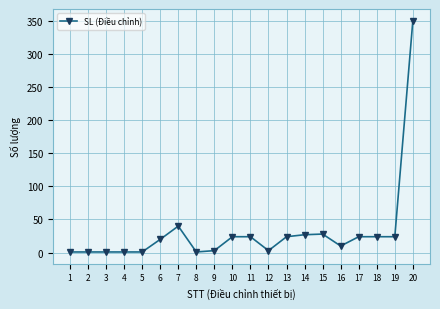

How many data points are less than 24?

10